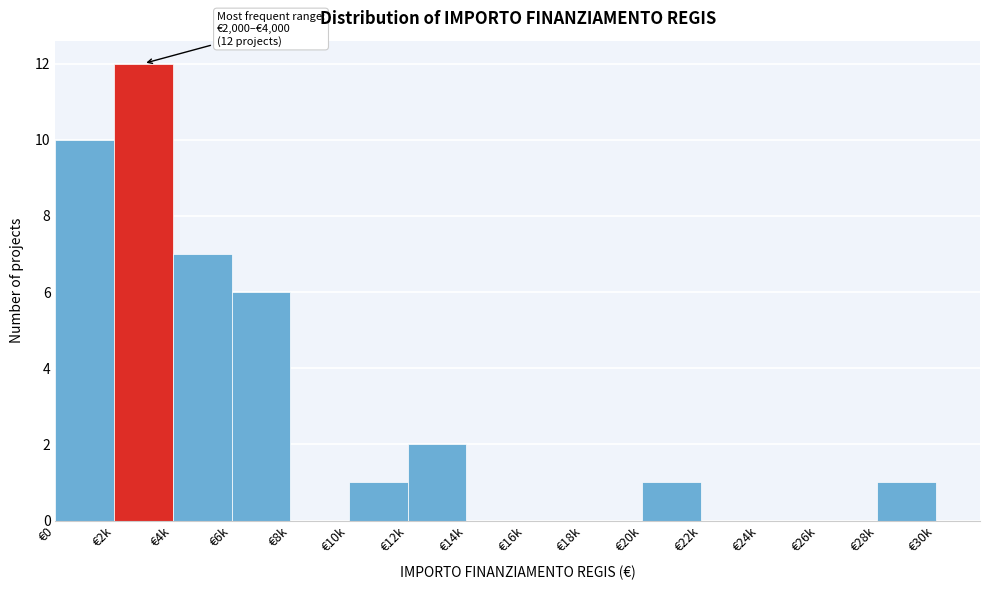

Reading right to left, extract all data points from this chart.

€28k=1	€26k=0	€24k=0	€22k=0	€20k=1	€18k=0	€16k=0	€14k=0	€12k=2	€10k=1	€8k=0	€6k=6	€4k=7	€2k=12	€0=10